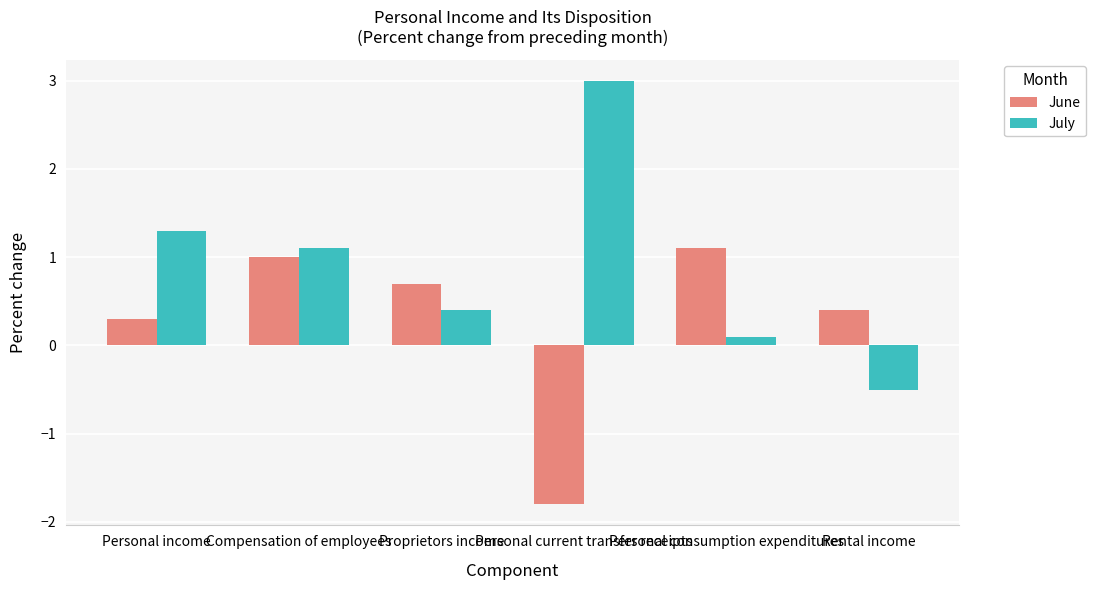

Which category has the lowest value in the June series?

Personal current transfer receipts